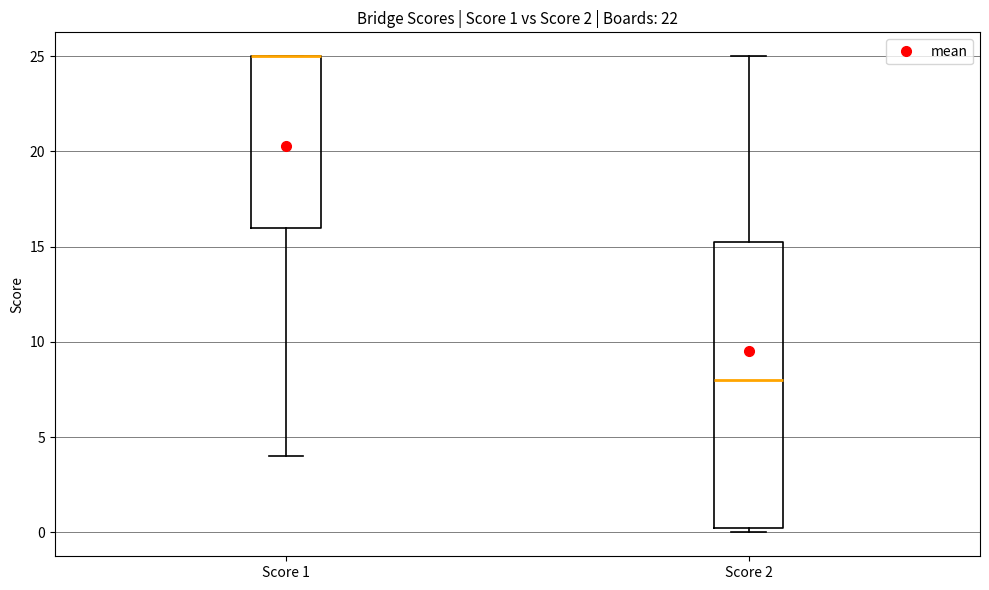

Comparing the boxes themselves (not the whiskers), which one is the tallest?

Score 2